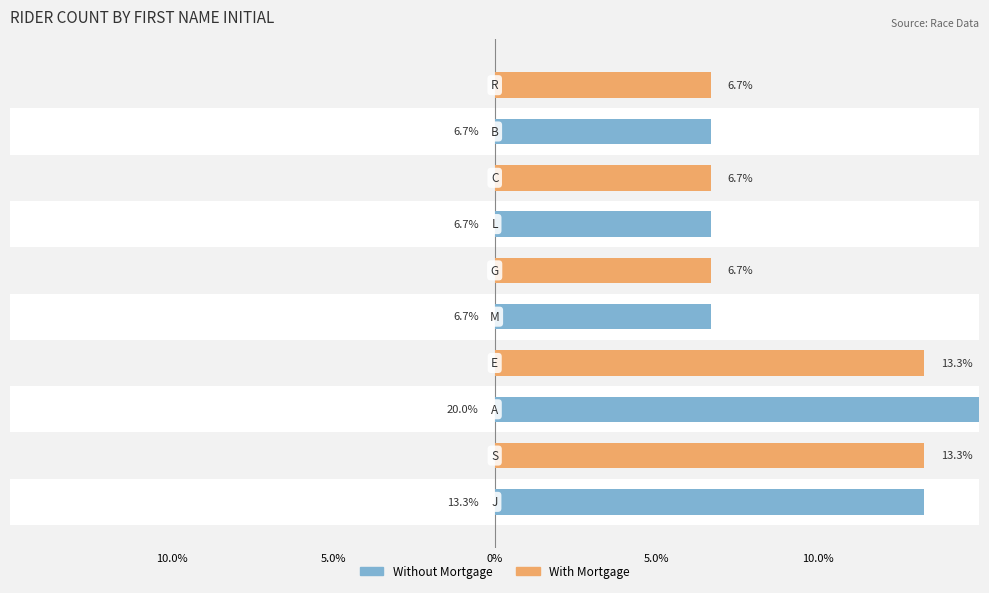

What are all the series names shown in the legend?

Without Mortgage, With Mortgage